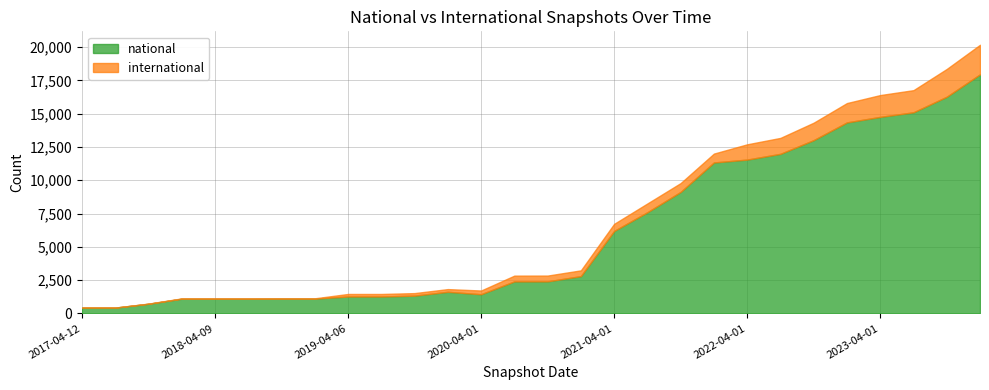

At which label is international closest to 1112?

2022-04-01